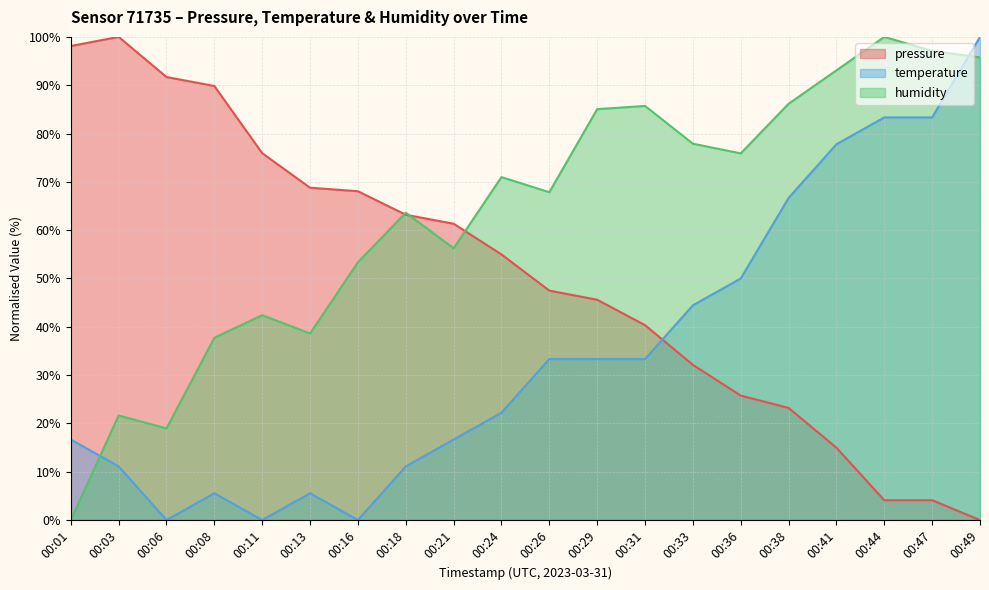

What is the value of the temperature point at the 19th from the left?

83.3